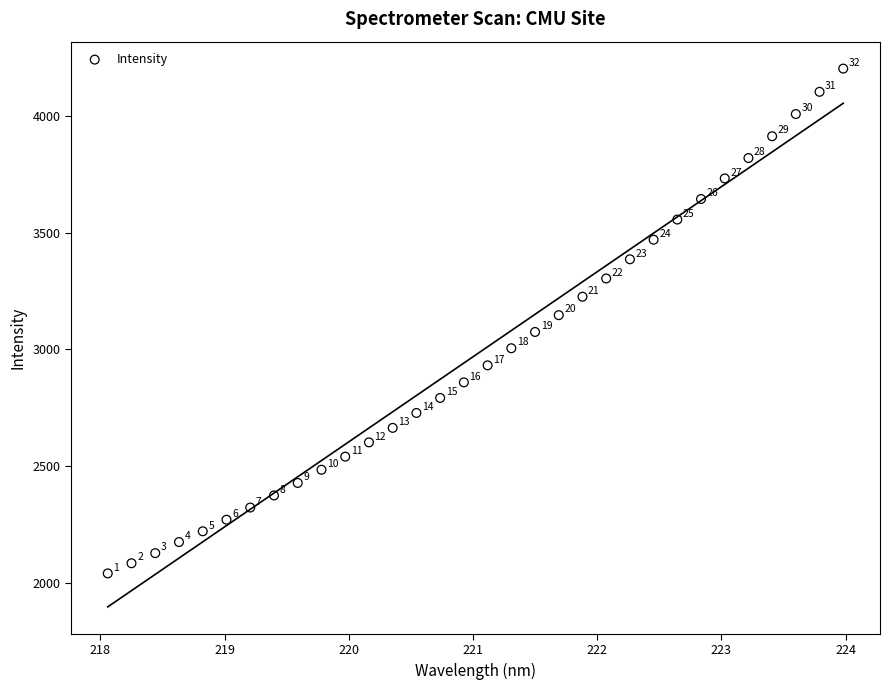

What Y value in the scatter plot is closest to 3121?

3146.5